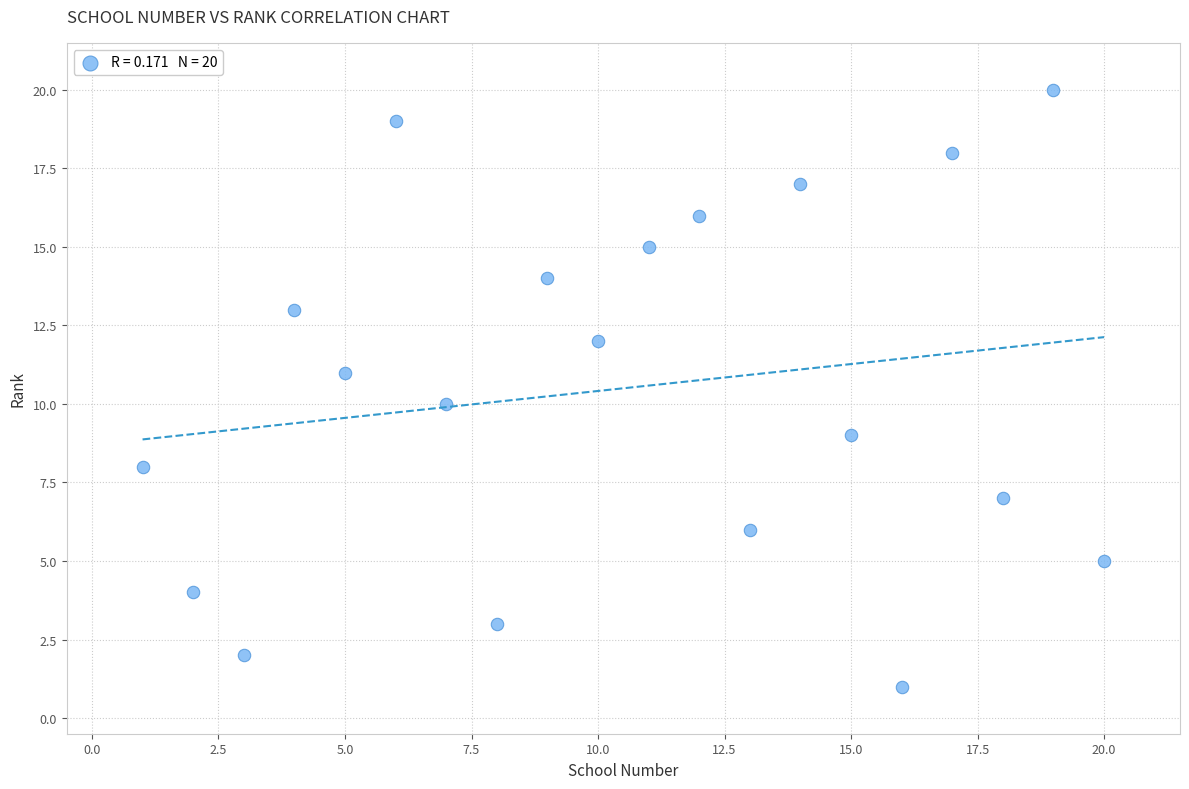

What is the range of Y values (max minus min)?

19